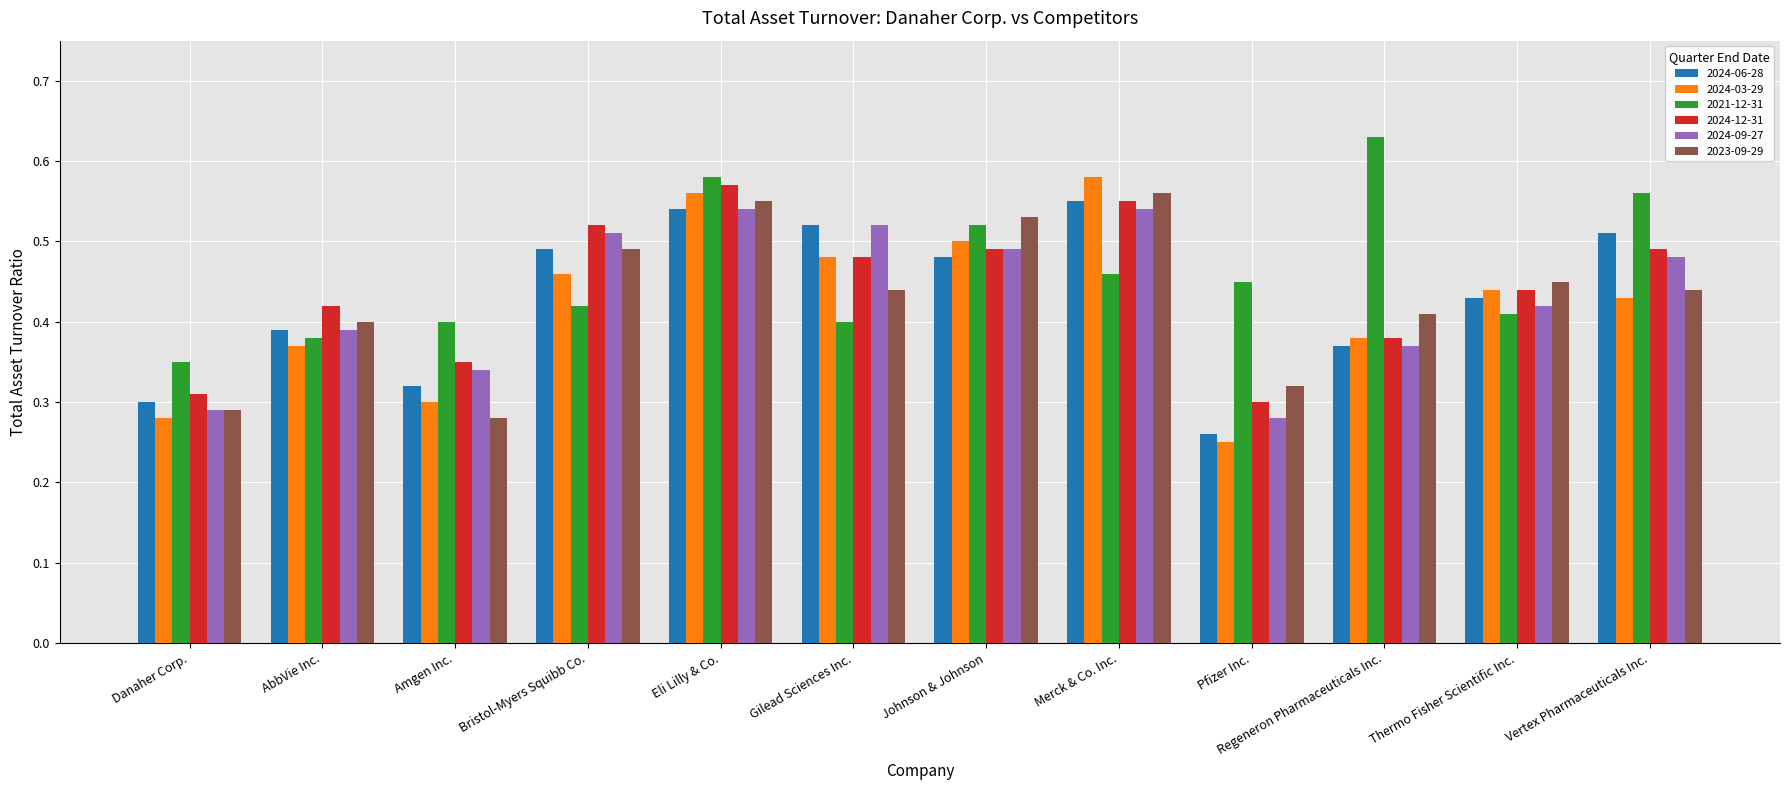

What are all the series names shown in the legend?

2024-06-28, 2024-03-29, 2021-12-31, 2024-12-31, 2024-09-27, 2023-09-29